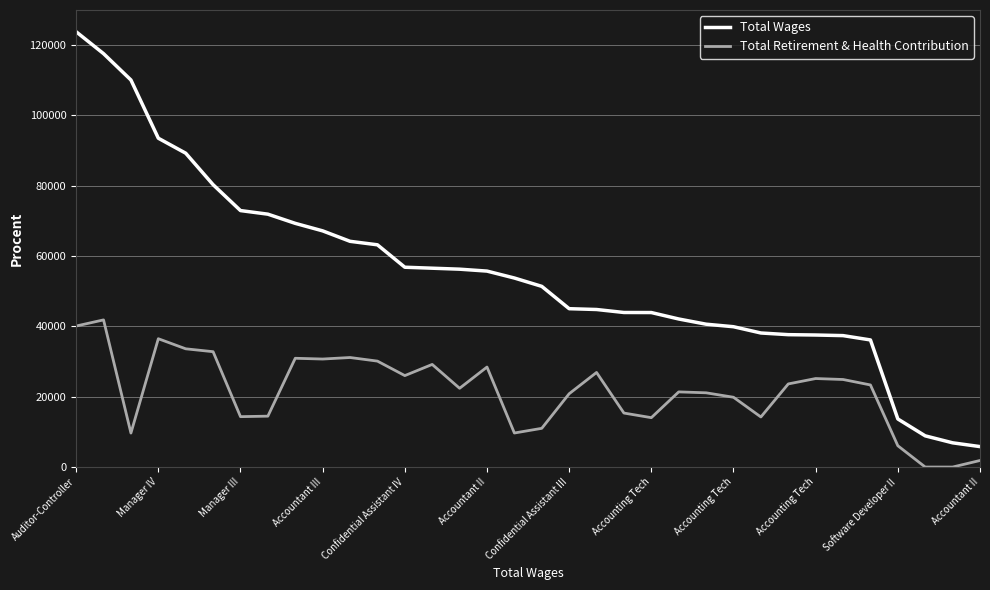

Does the chart display data point markers on the line(s)?

No